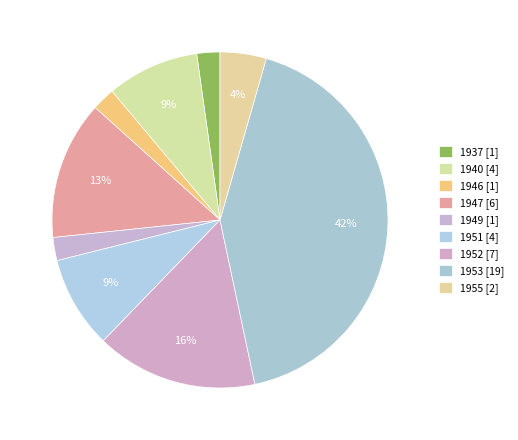

To the nearest percent, what percentage of the pie is 1937?

2%